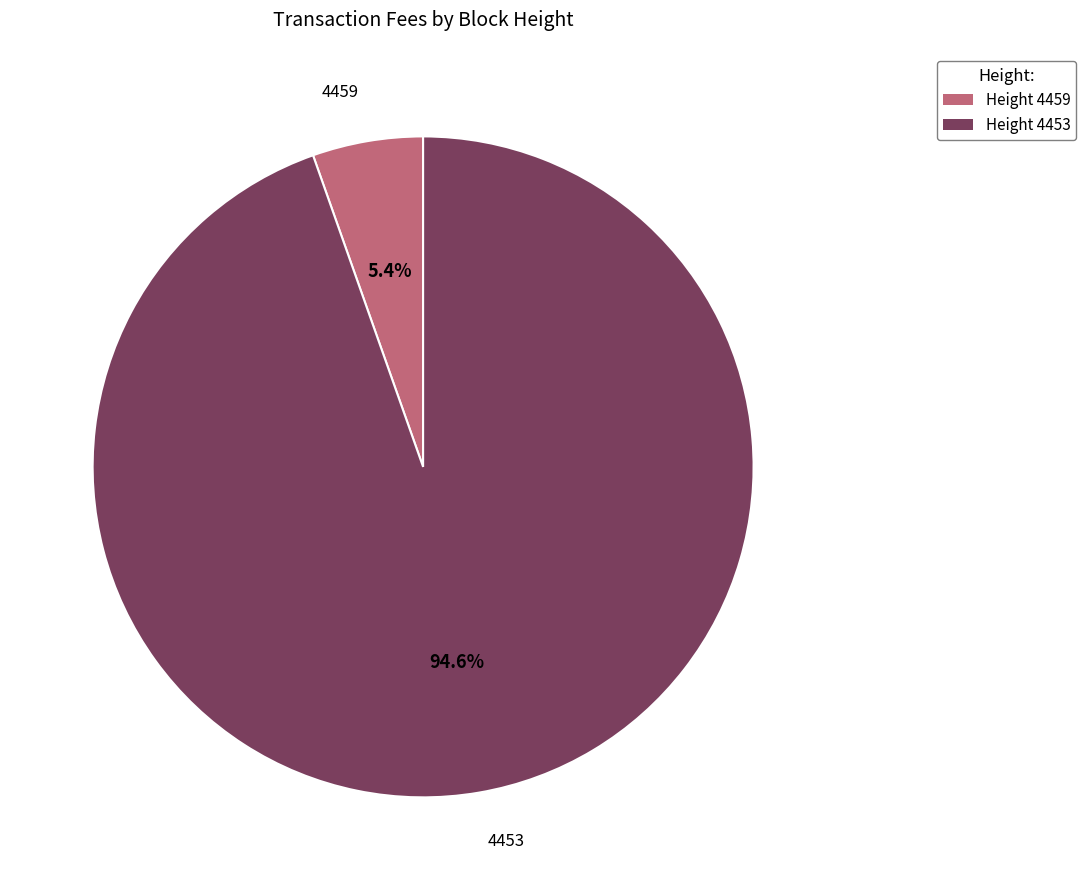

True or false: 4459 accounts for 19% of the total.

False